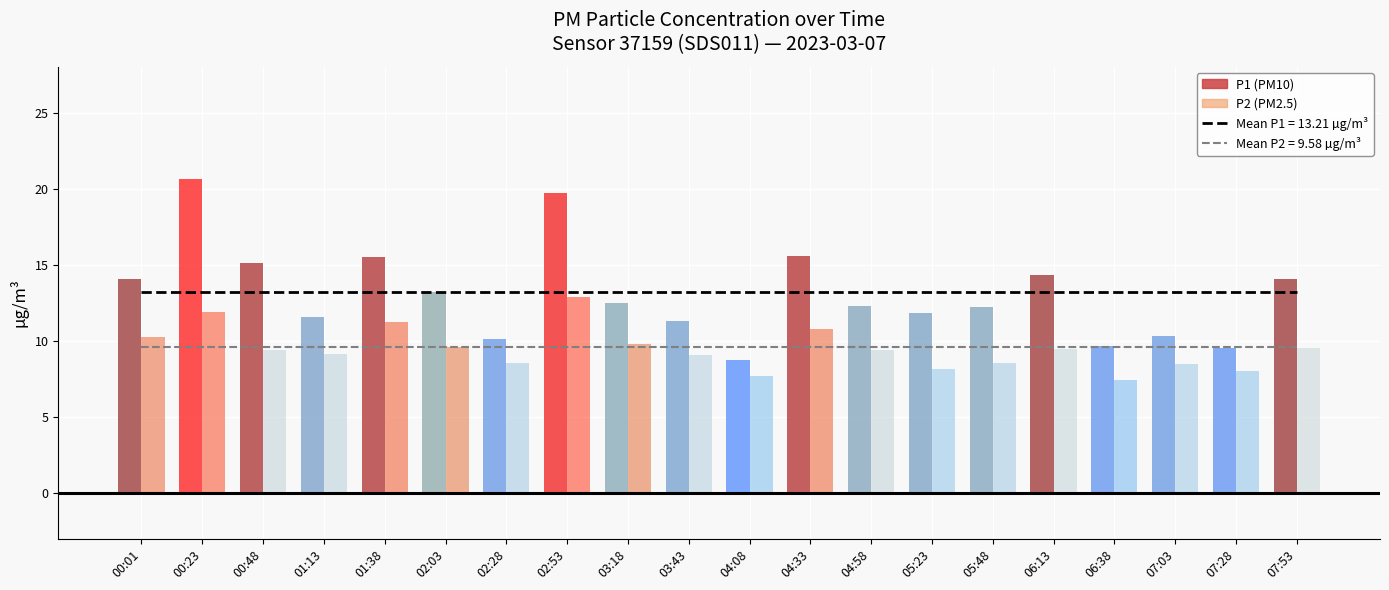

Rank the categories by Mean P2 (9.58 µg/m³) value from lowest to highest.

00:01, 00:23, 00:48, 01:13, 01:38, 02:03, 02:28, 02:53, 03:18, 03:43, 04:08, 04:33, 04:58, 05:23, 05:48, 06:13, 06:38, 07:03, 07:28, 07:53